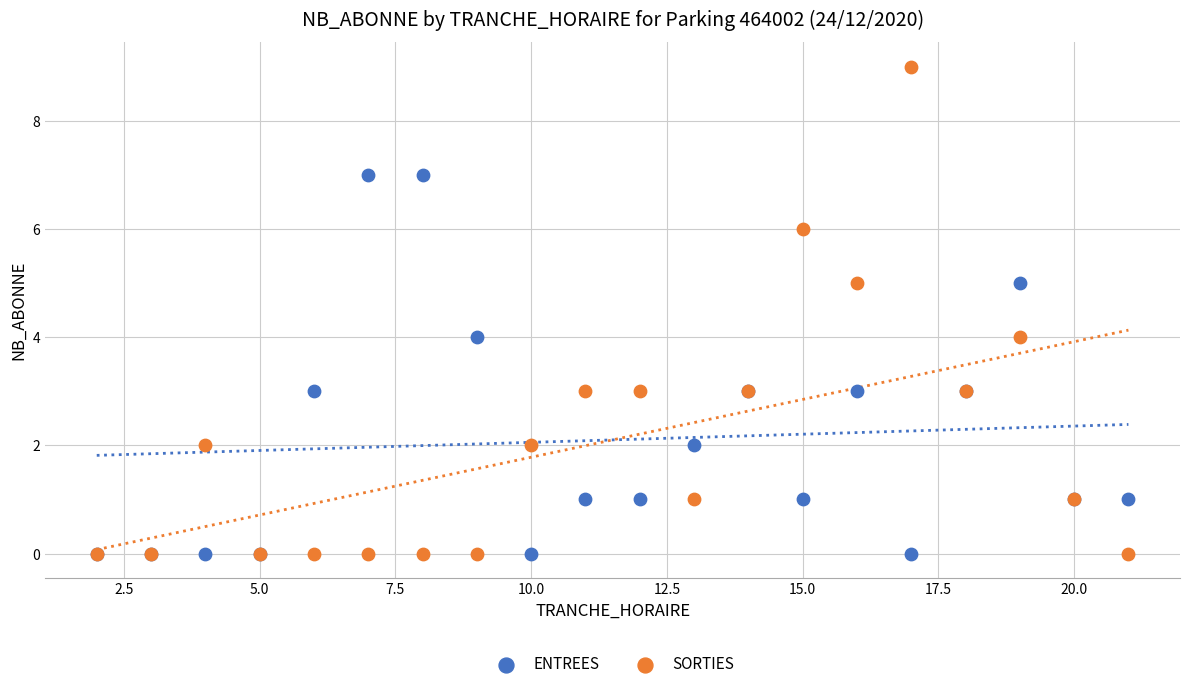

What are all the series names shown in the legend?

ENTREES, SORTIES